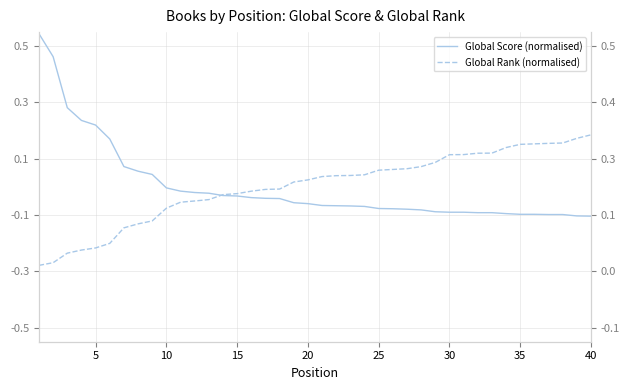

How many data points does each series have?

40